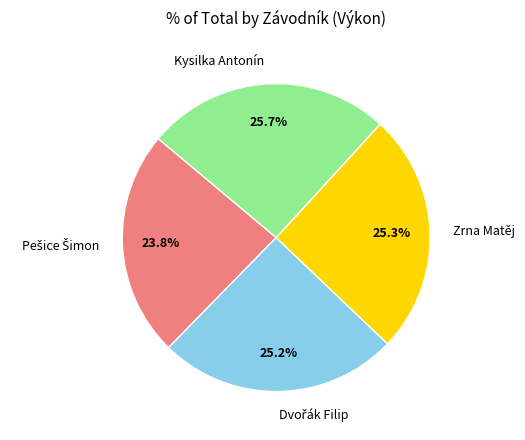

Does Zrna Matěj account for over 50% of the chart?

No